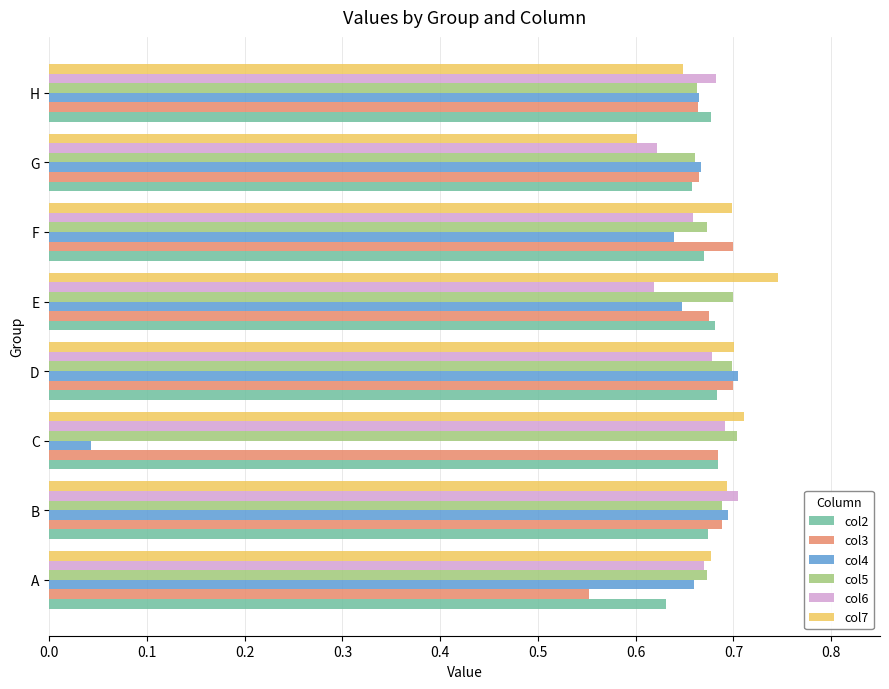

What is the total value across all series at G?

3.9